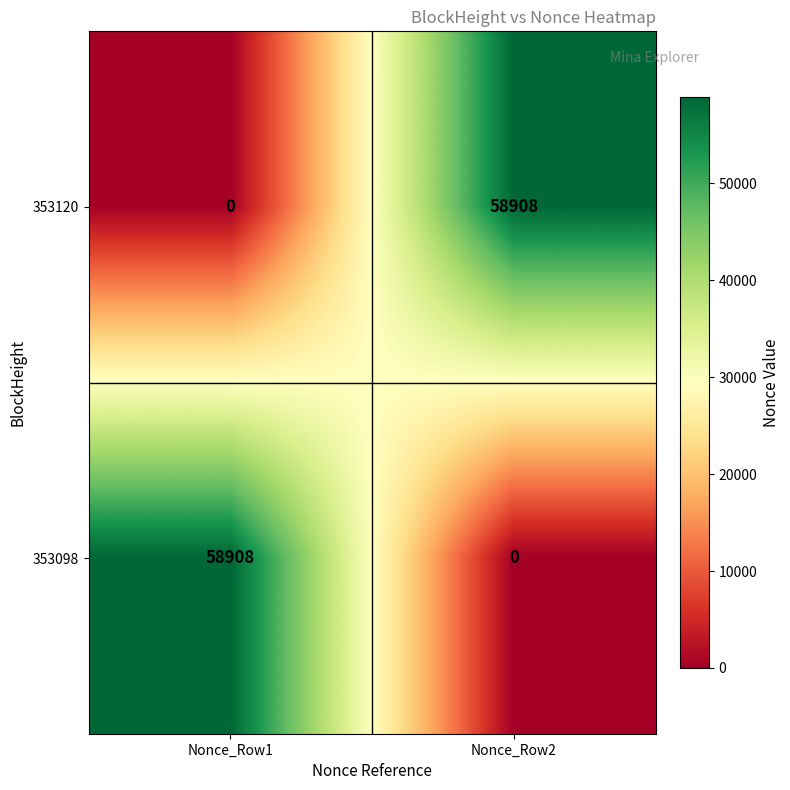

What is the greatest value displayed?

58908